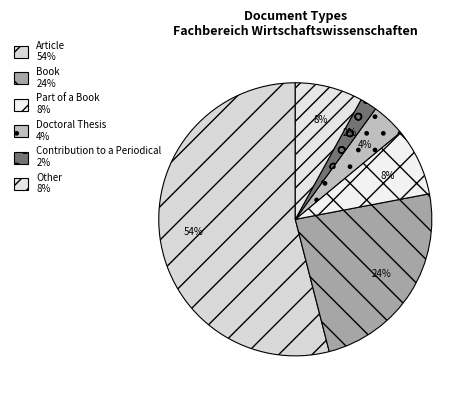

Is it true that Other is 1% of the pie?

False